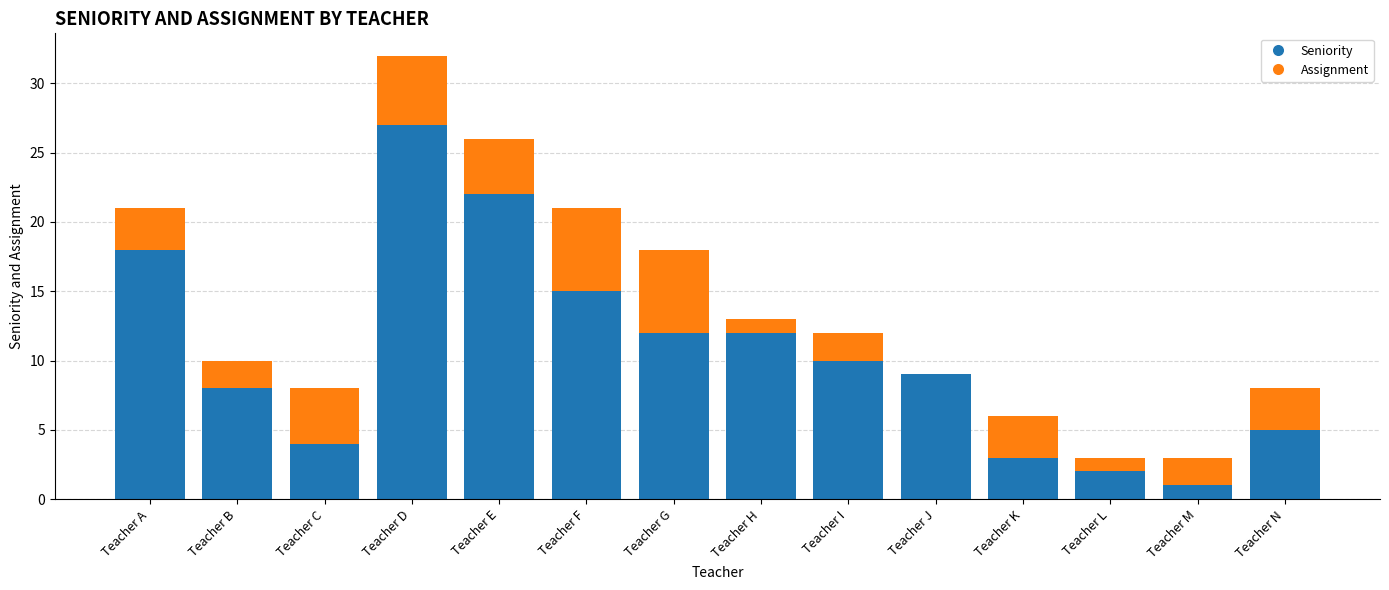

What is the sum of all Seniority values?

148